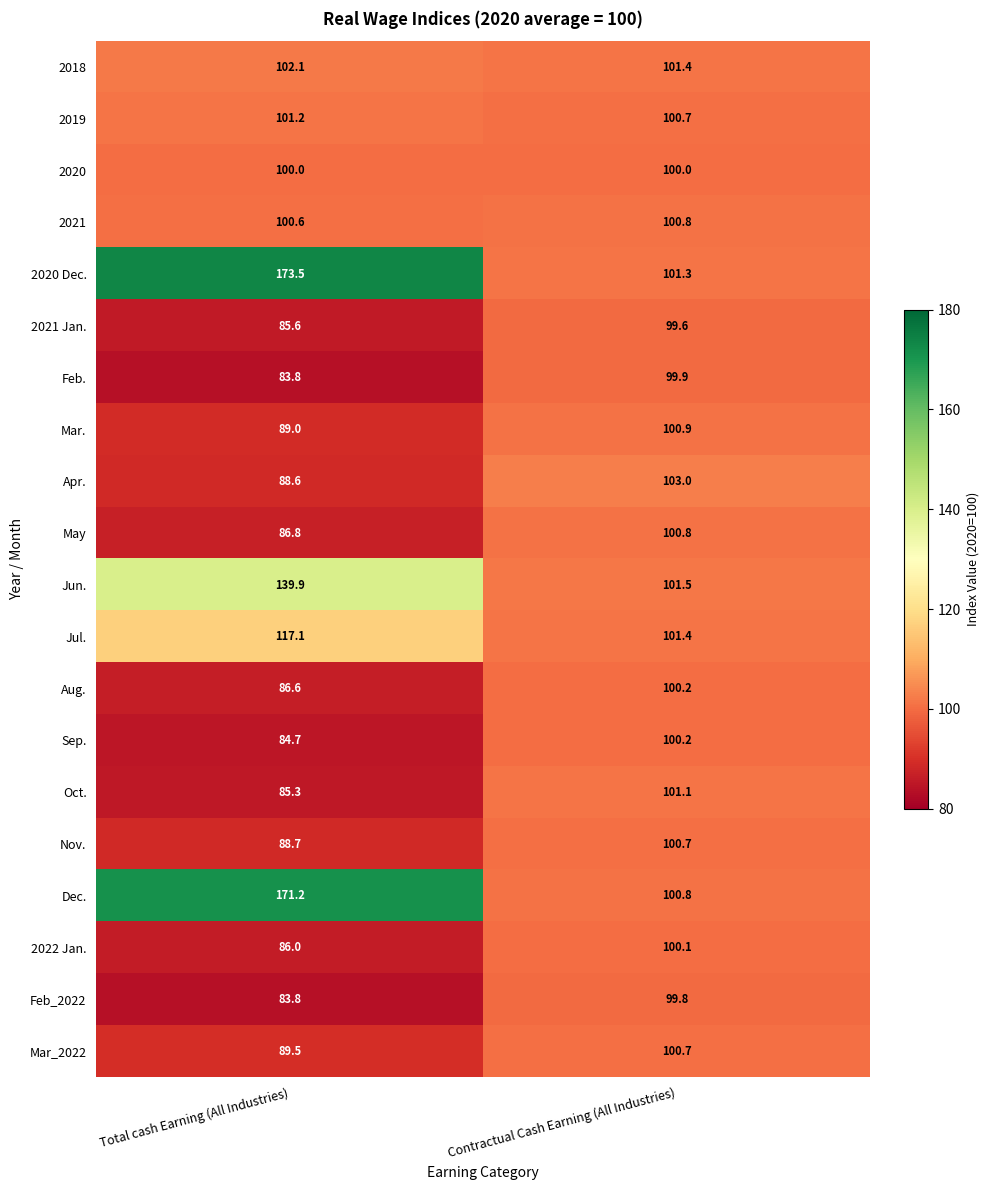

How many data points in Mar. are less than 100?

1